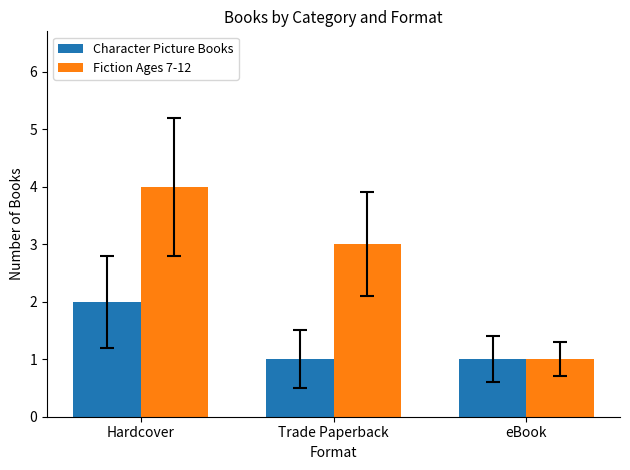

What is the sum of the Character Picture Books values at Hardcover and eBook?

3